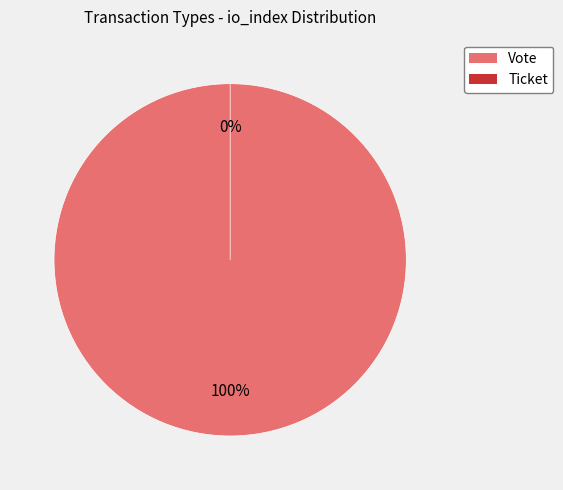

How many slices are in this pie chart?

2